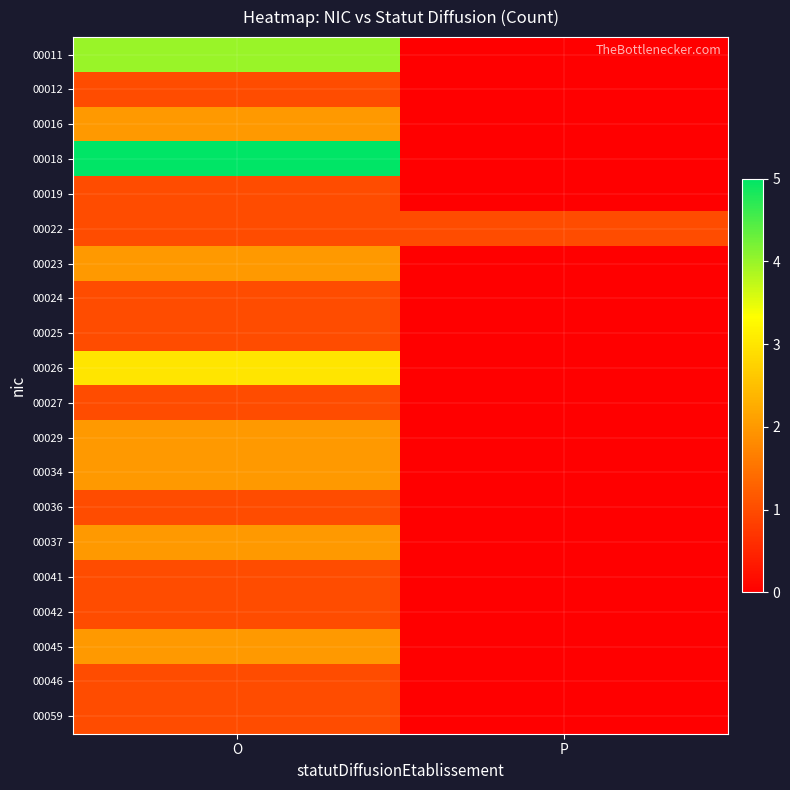

At which category is the sum across all series the highest?

O